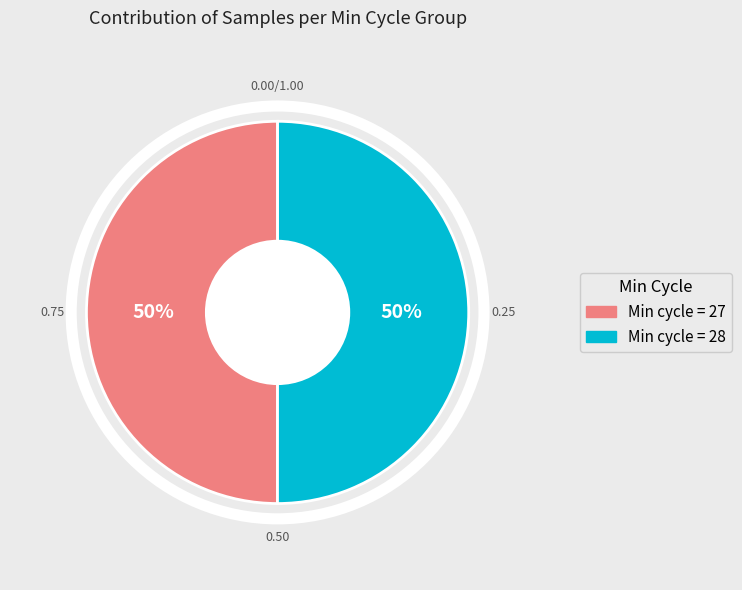

To the nearest percent, what is the combined percentage of Min cycle = 28 and Min cycle = 27?

100%